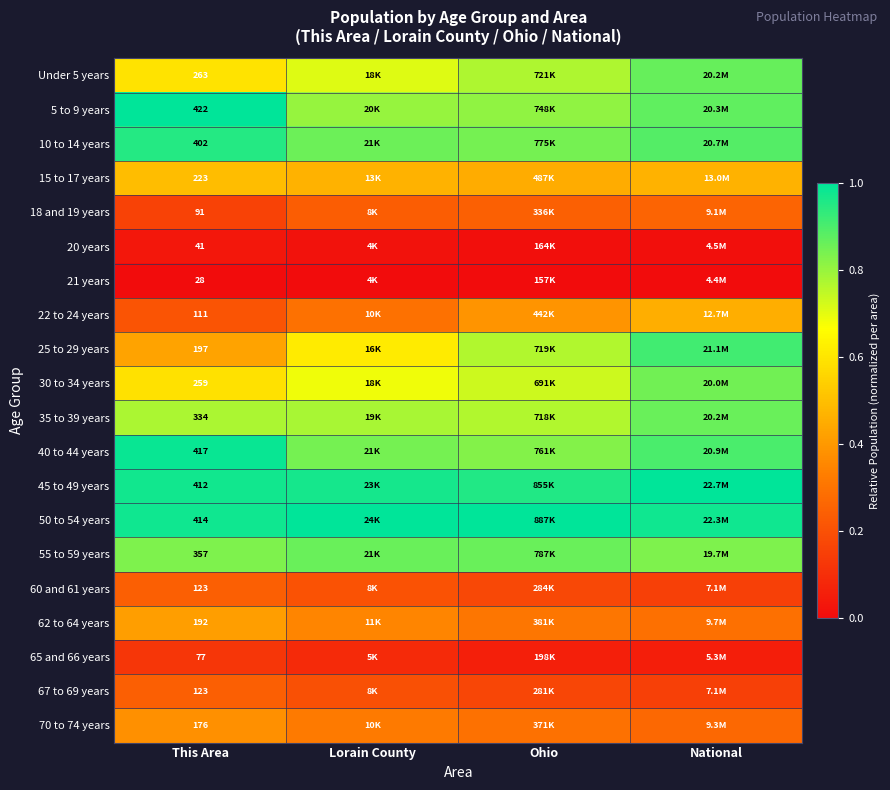

What is the greatest value displayed?

1.0